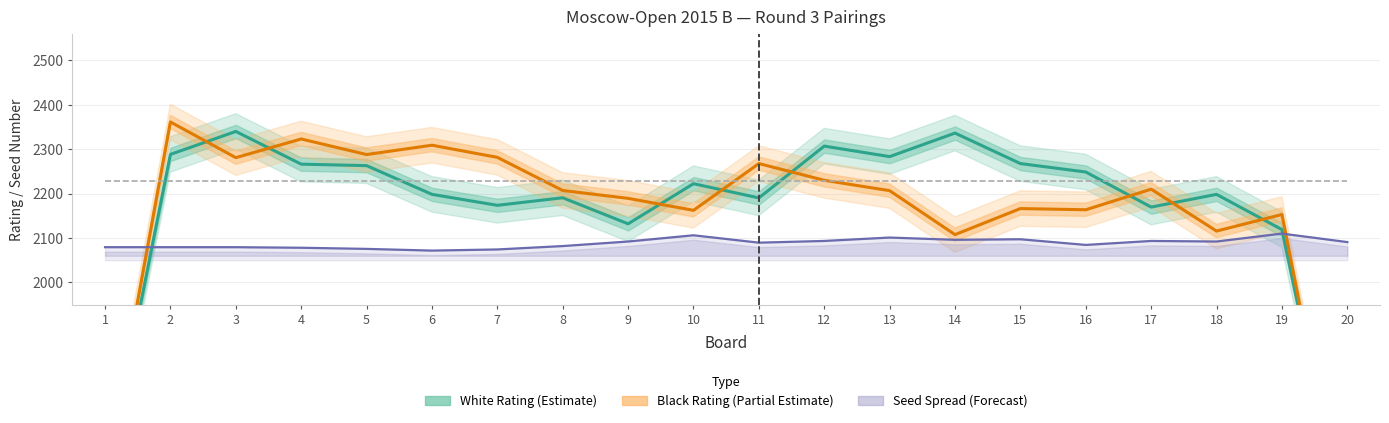

True or false: Black Rating (Partial Estimate) has a value of 584.5 at 2.

False